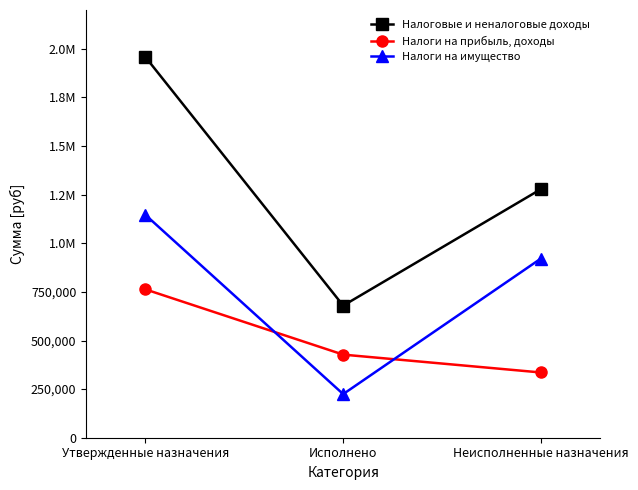

Is this an area chart (filled region under the line)?

No